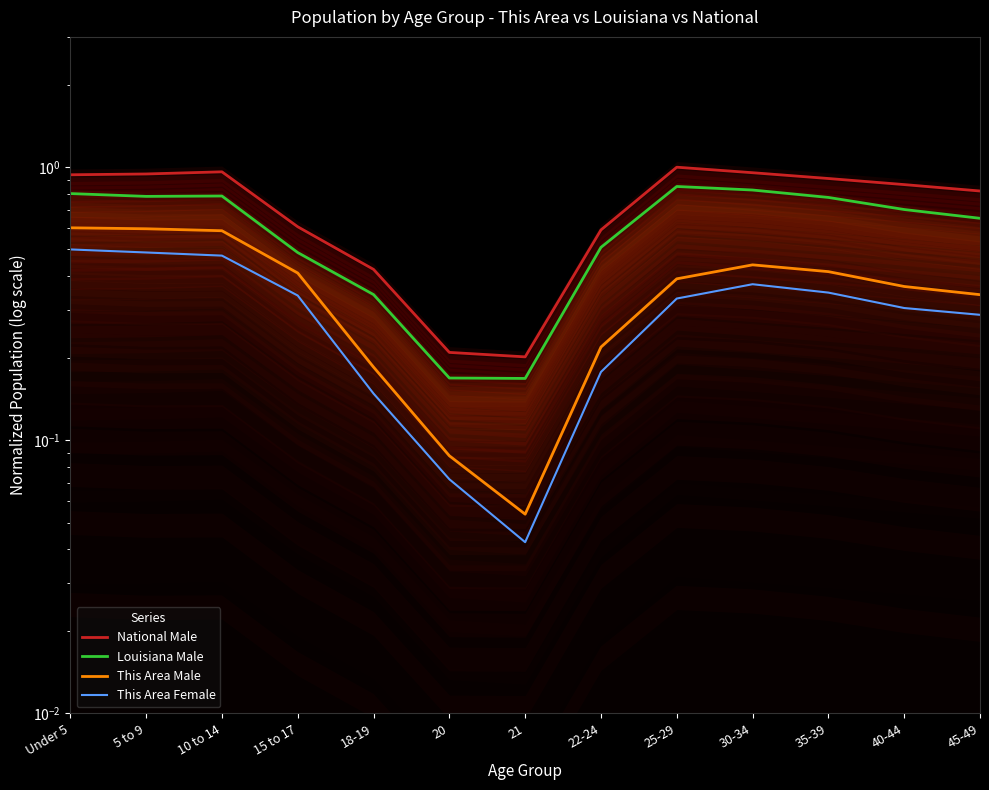

What are all the series names shown in the legend?

National Male, Louisiana Male, This Area Male, This Area Female